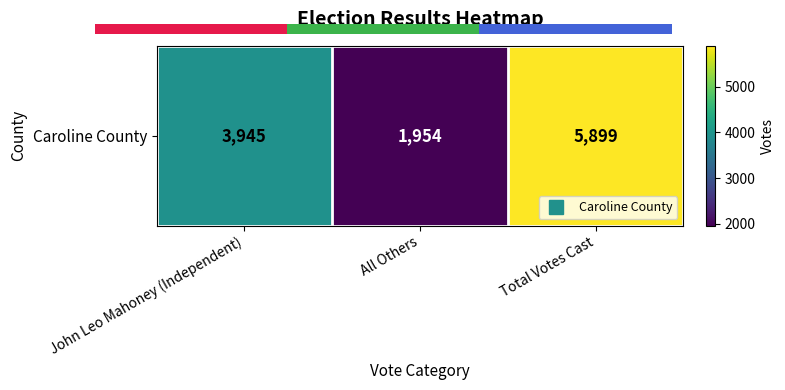

The chart shows a value of 5899 at Total Votes Cast. True or false?

True